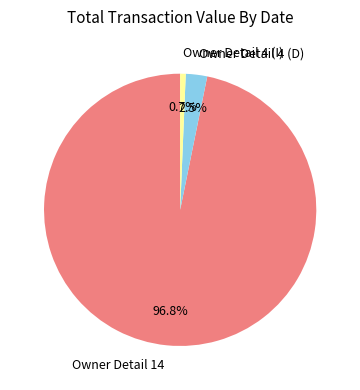

What portion of the pie excludes Owner Detail 4 (I)?

99.3%